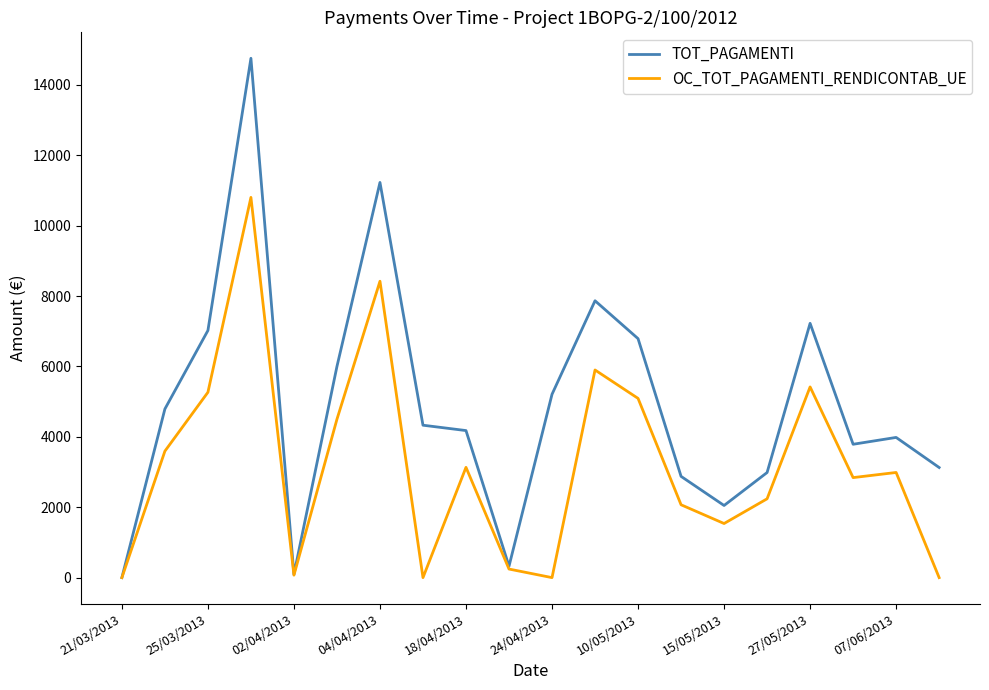

Which series has the largest range (max minus min)?

TOT_PAGAMENTI